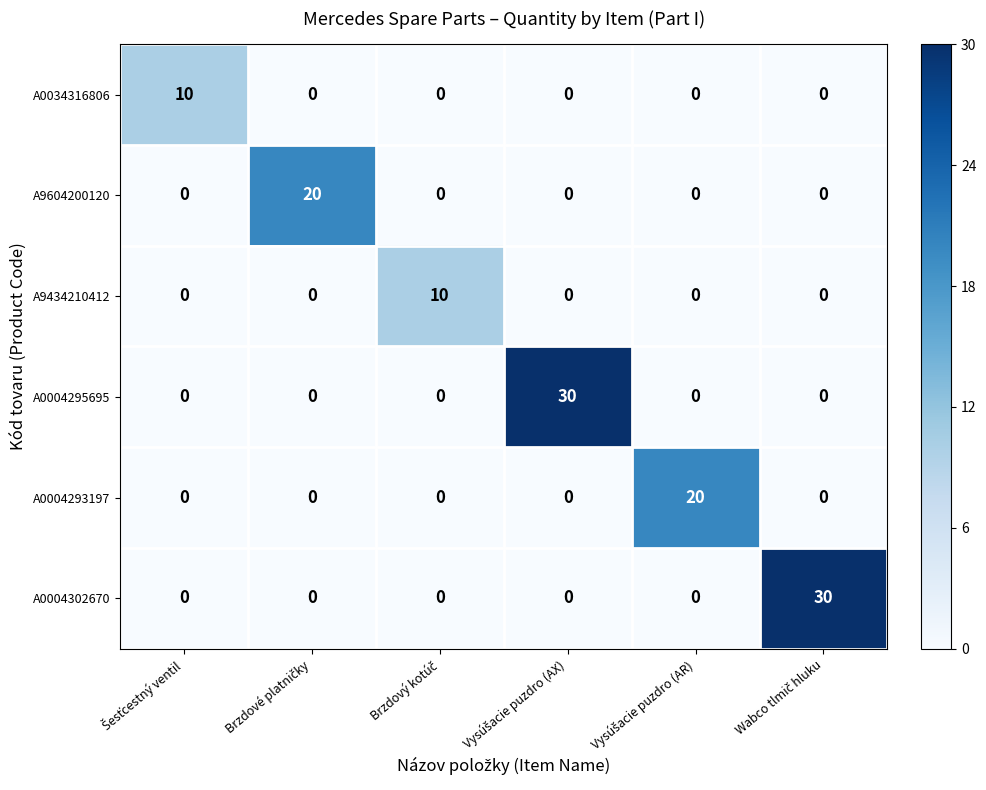

What is the difference between the maximum and minimum values in the A9434210412 series?

10